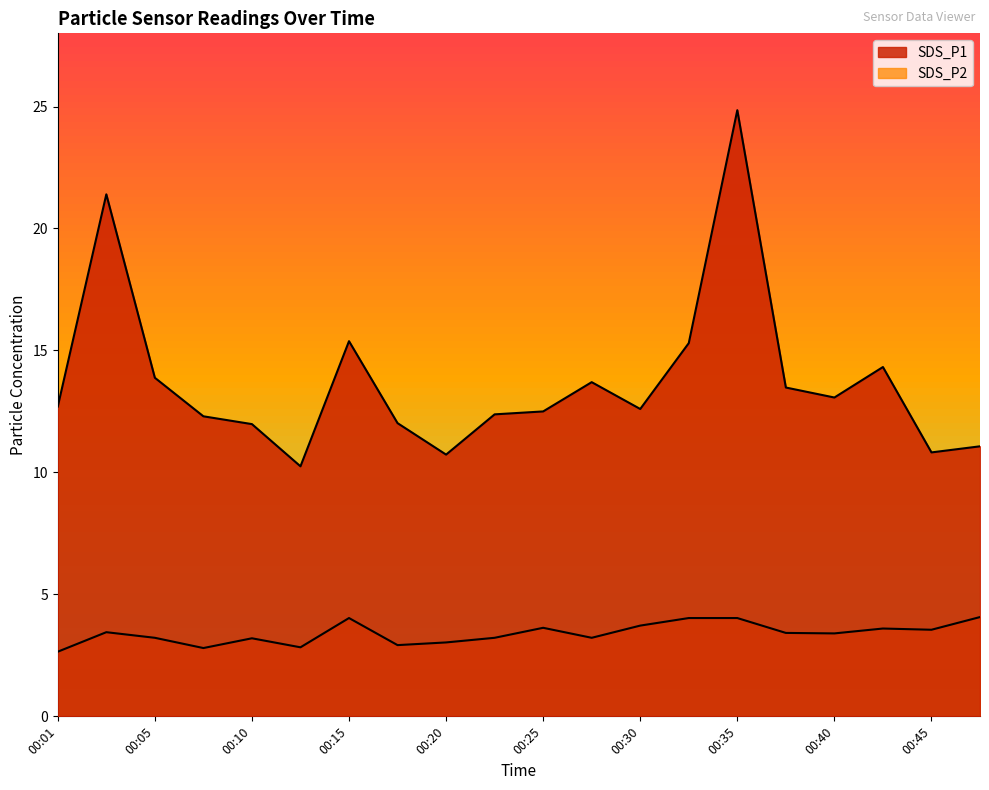

Is the value of SDS_P2 at 00:15 greater than the value of SDS_P1 at 00:20?

No